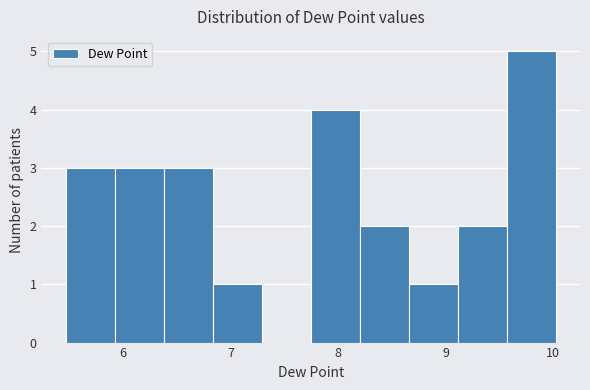

Reading left to right, transcribe this chart: for each bar, give the range it covers on the x-axis and its height. Neither the bar edges nor the heights are printed on the chart, so give them approximately, as read against the axes.

5.5 to 5.9: 3
5.9 to 6.4: 3
6.4 to 6.8: 3
6.8 to 7.3: 1
7.3 to 7.7: 0
7.7 to 8.2: 4
8.2 to 8.7: 2
8.7 to 9.1: 1
9.1 to 9.6: 2
9.6 to 10.0: 5